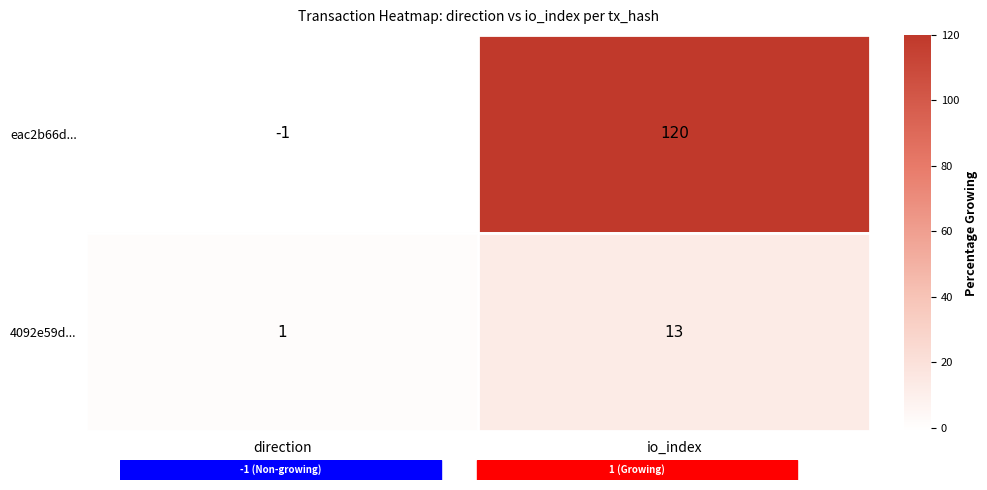

At which label does 4092e59d... reach its peak?

io_index